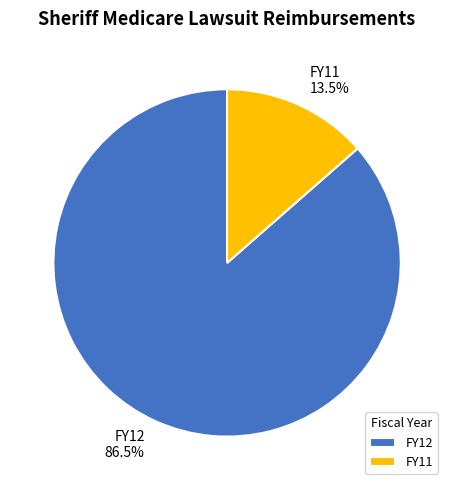

To the nearest percent, what is the combined percentage of FY11 and FY12?

100%